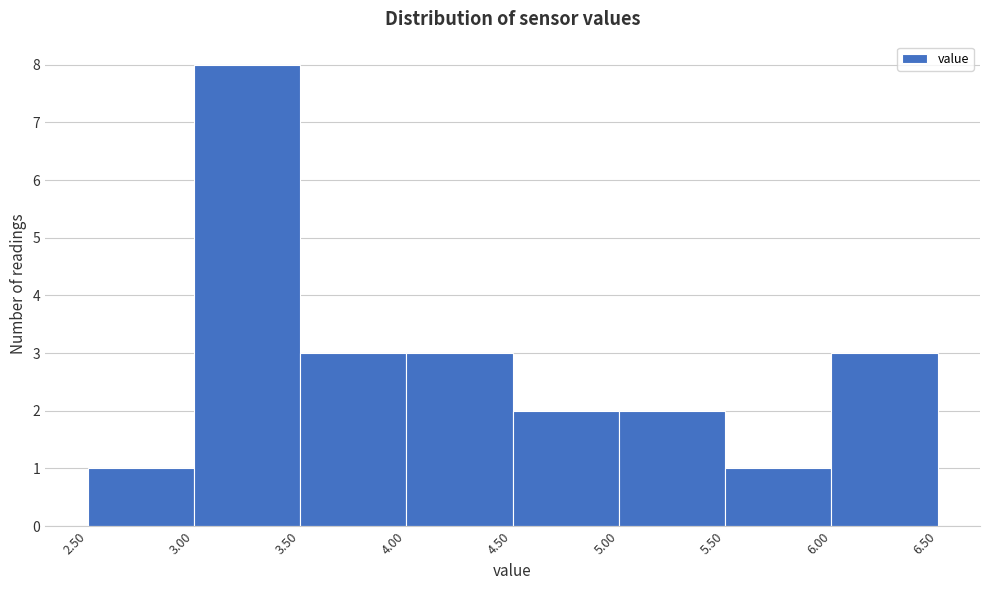

Reading left to right, list every bar in this chart as the range it spans on the x-axis followed by its height. The values are not printed on the chart, so give them approximately, as read against the axis.

2.50 to 3.00: 1
3.00 to 3.50: 8
3.50 to 4.00: 3
4.00 to 4.50: 3
4.50 to 5.00: 2
5.00 to 5.50: 2
5.50 to 6.00: 1
6.00 to 6.50: 3